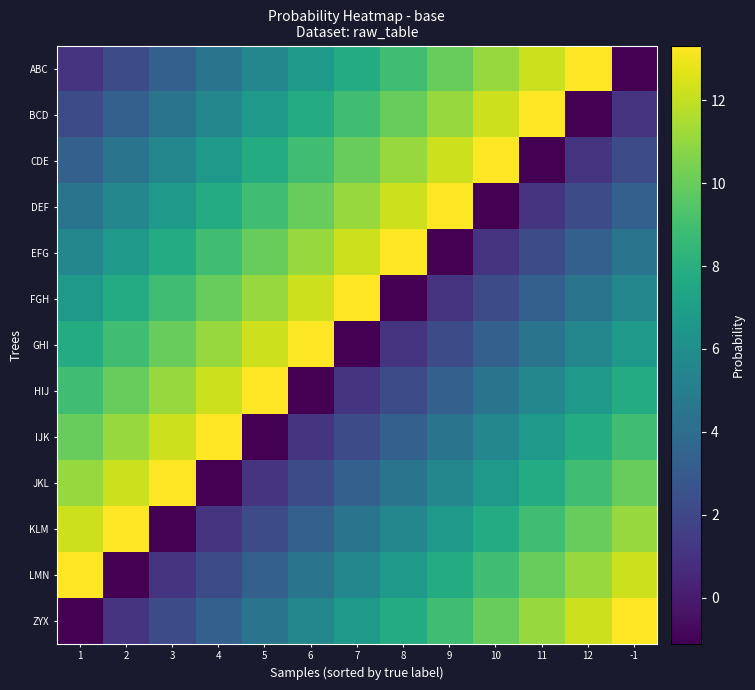

At which category is the sum across all series the highest?

1